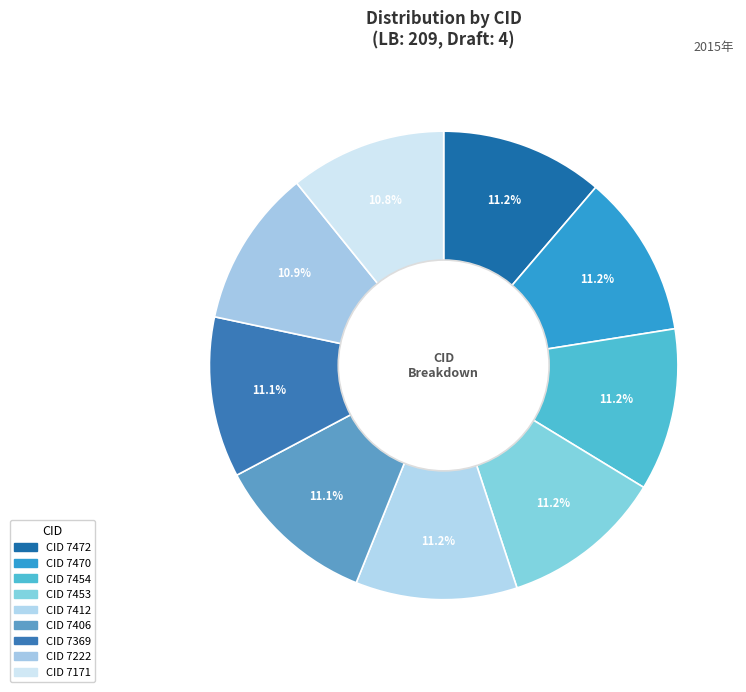

What is the largest slice in the pie chart?

7472